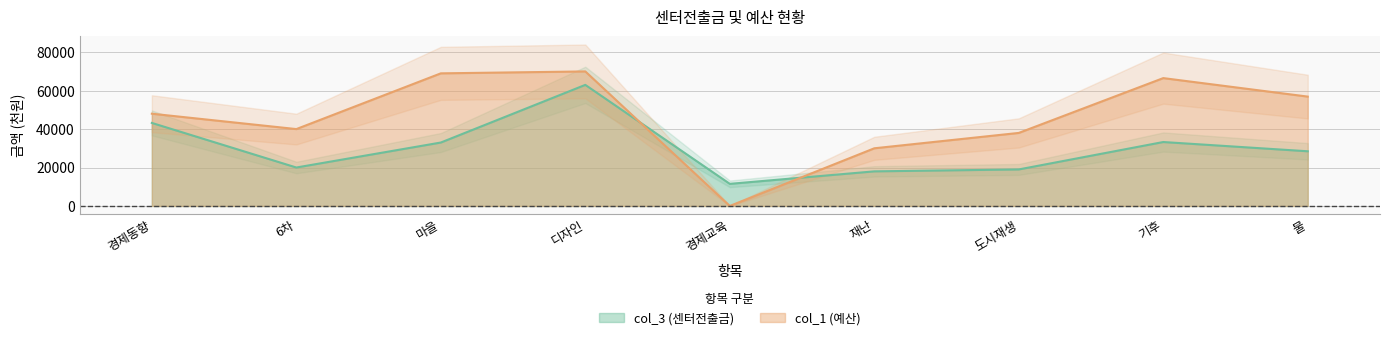

What is the difference between the maximum and minimum values in the col_1 (예산) series?

70000